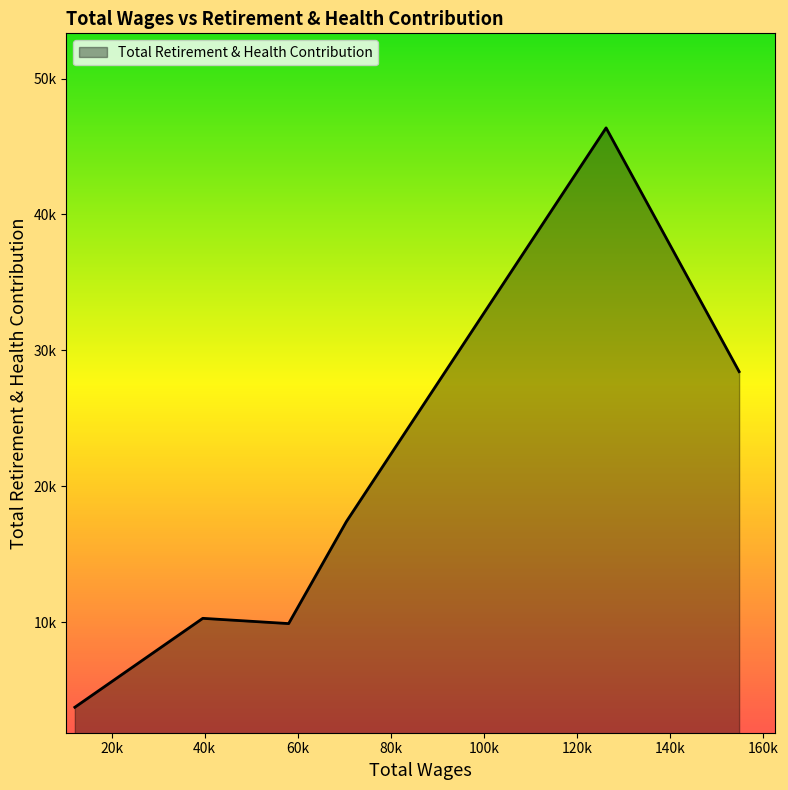

What is the greatest value displayed?

46372.3